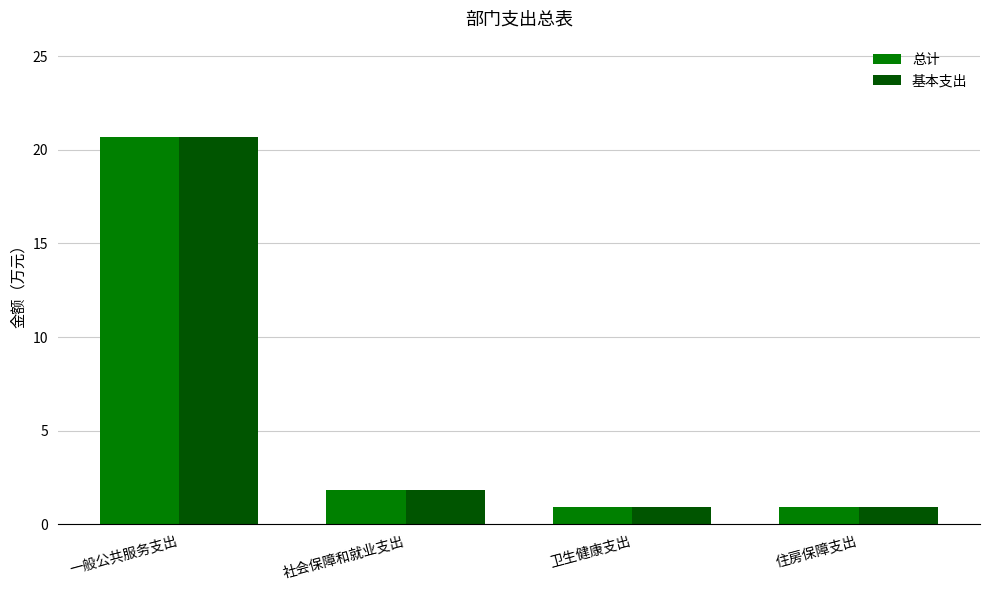

What are all the series names shown in the legend?

总计, 基本支出